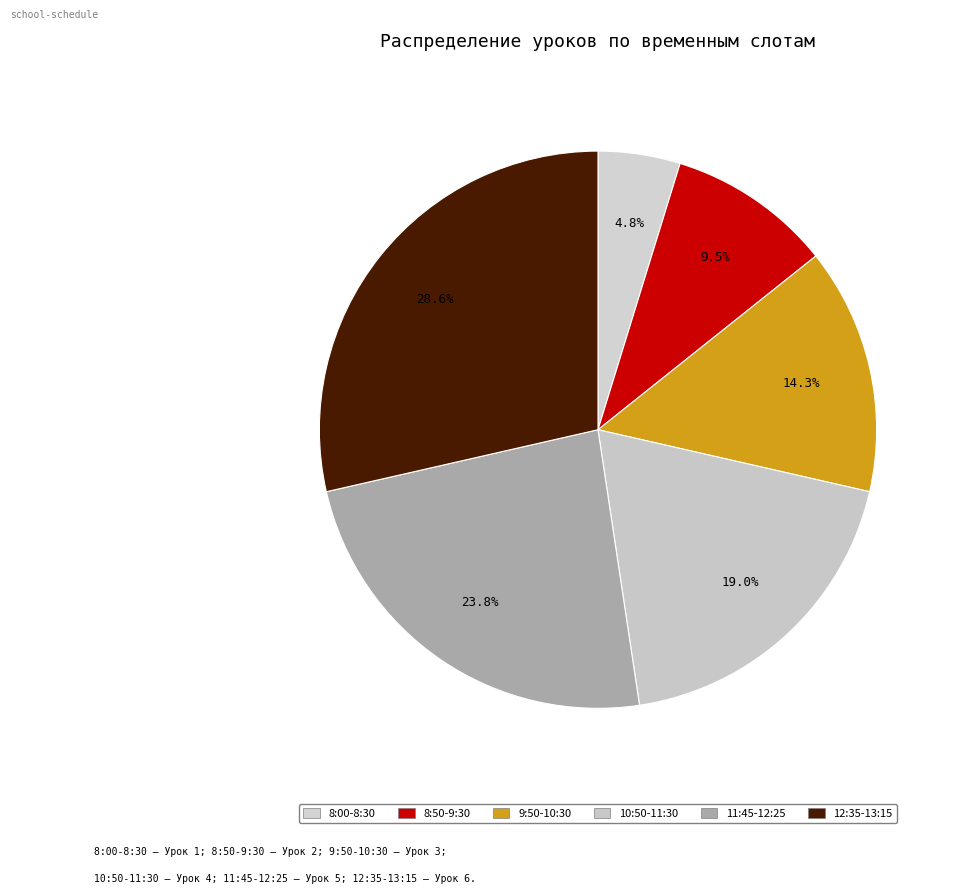

Count the number of slices in the pie.

6